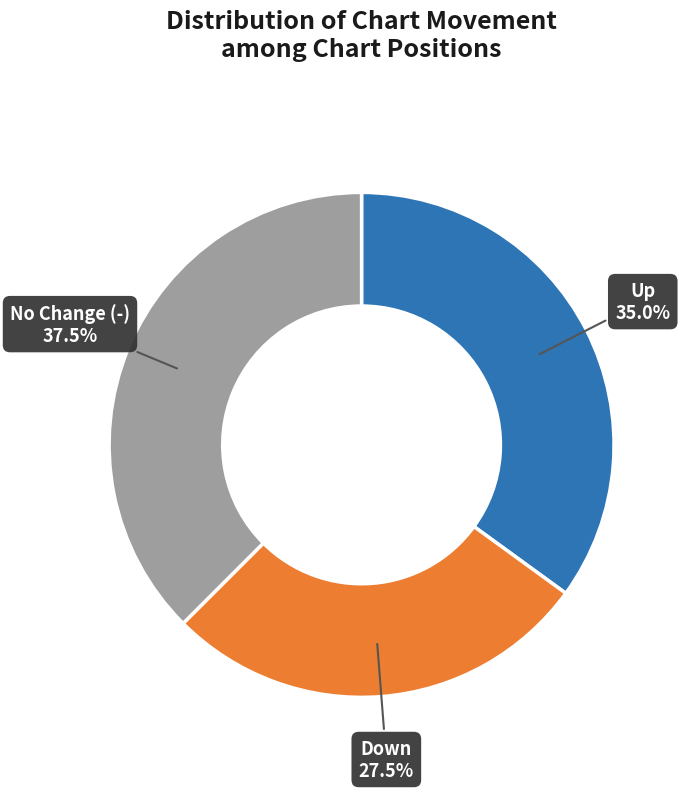

Does Up account for over 50% of the chart?

No